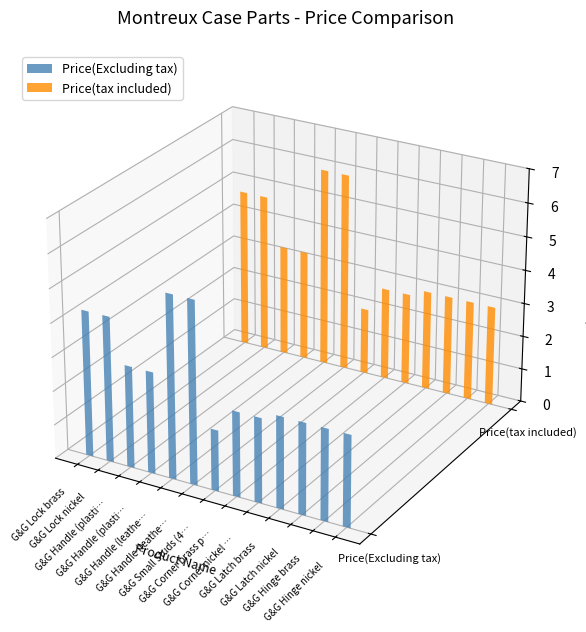

How many groups of bars are there?

13